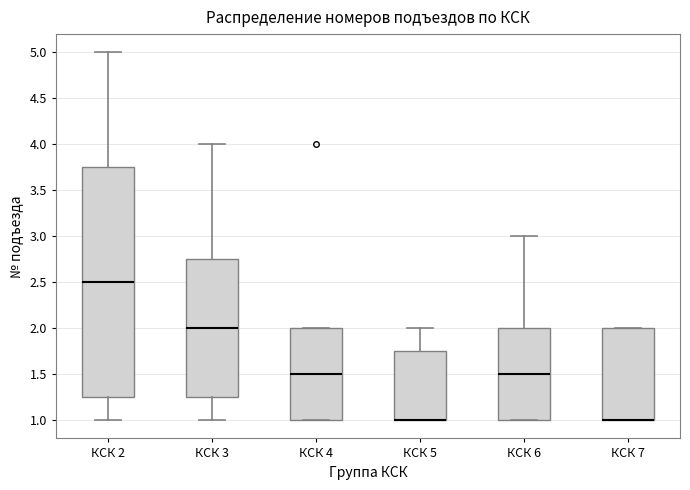

Where is the upper edge of the box for КСК 7 on the y-axis? The values are not printed on the chart, so give them approximately, as read against the axis.

2.00